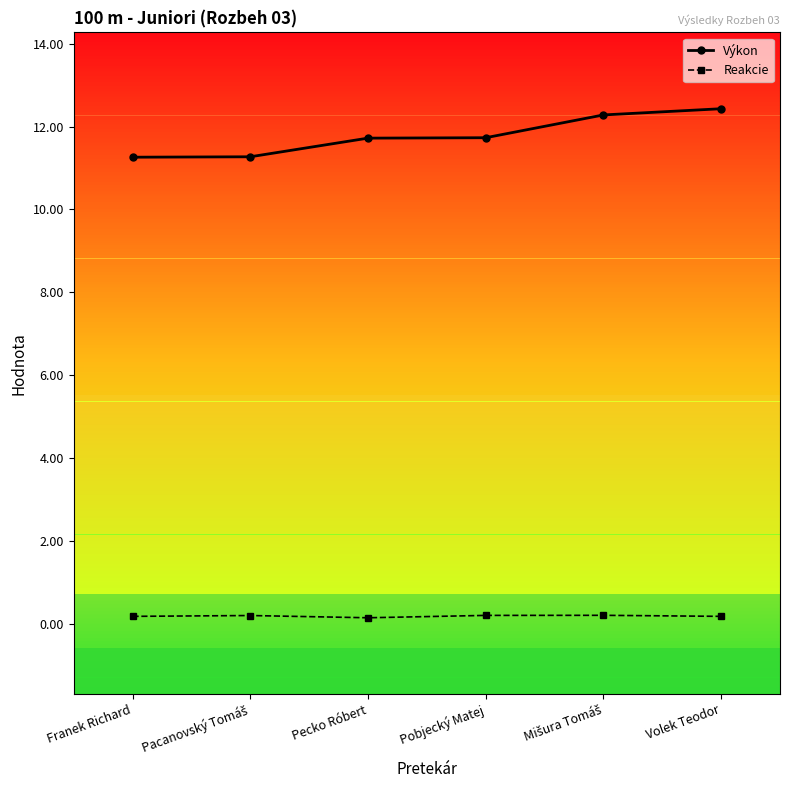

What is the value of the Reakcie point at the 5th from the left?

0.2